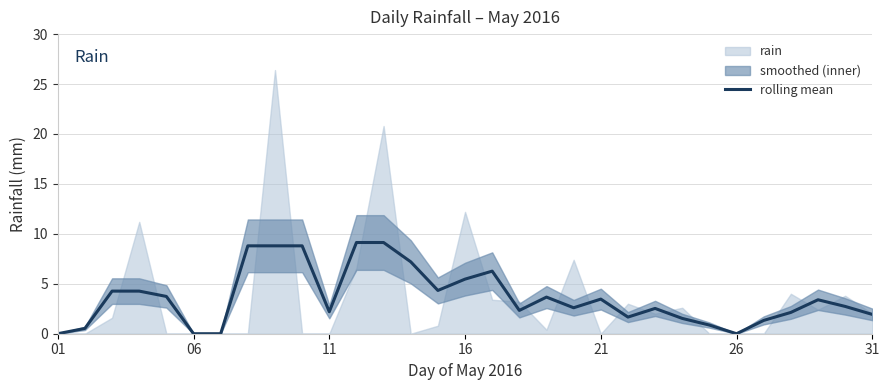

At which category does the chart reach its minimum across all series?

01